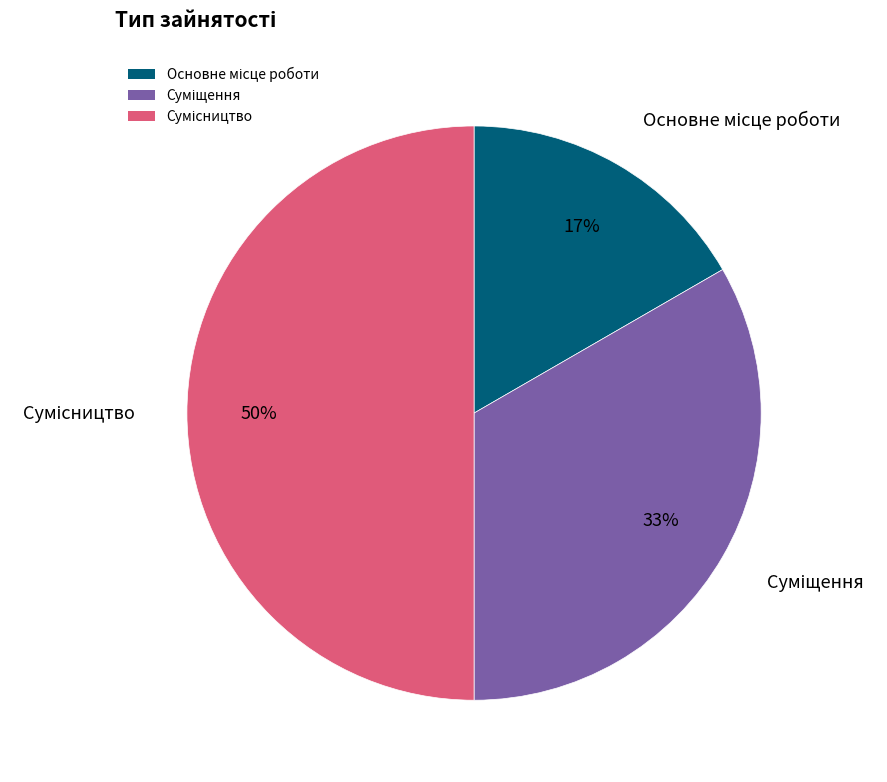

To the nearest percent, what is the difference between the largest and smallest slice percentages?

33%